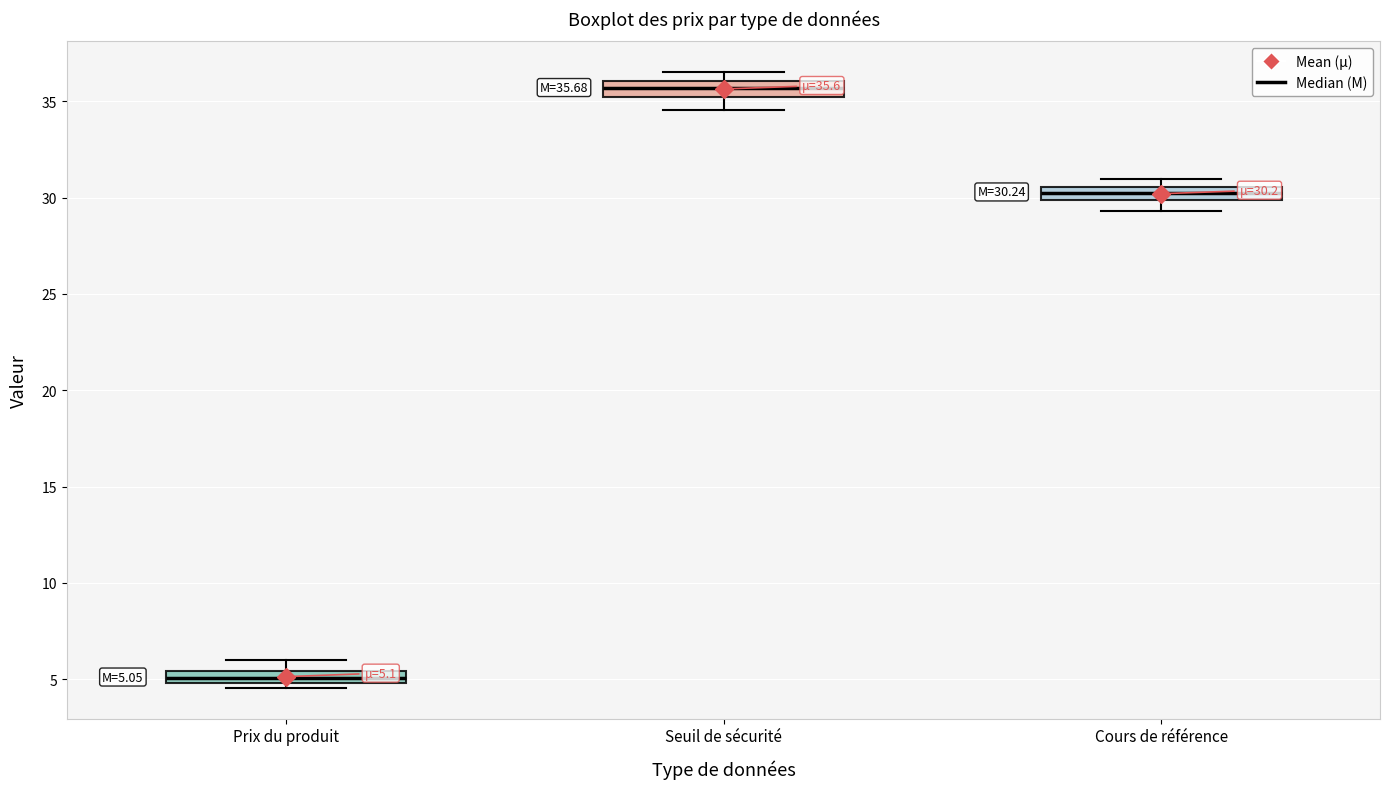

Which box has the highest median line?

Seuil de sécurité